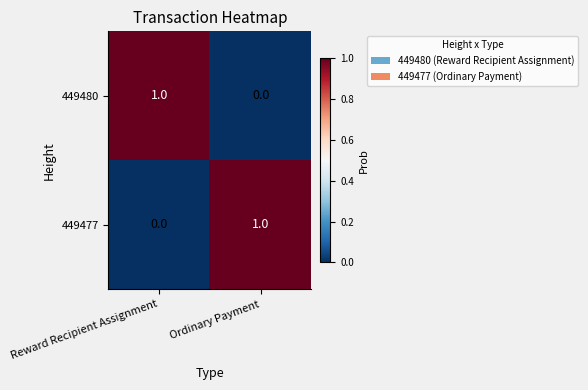

The 449480 series shows 1 at Ordinary Payment. True or false?

False